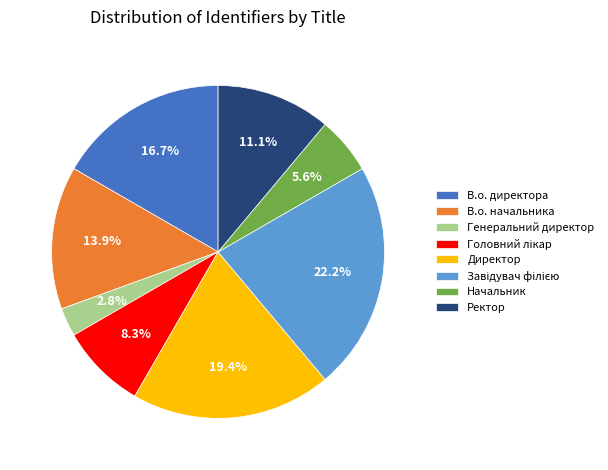

Is the sum of В.о. директора and Ректор greater than half?

No